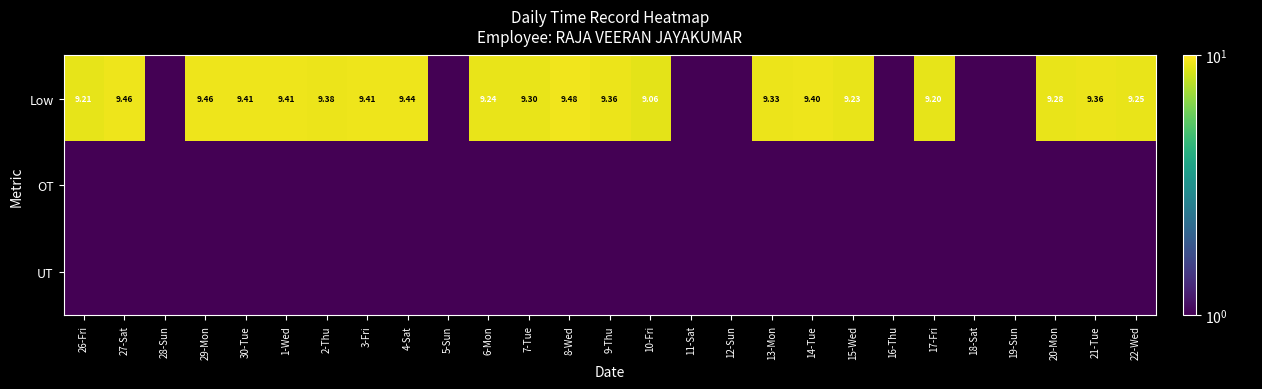

Which series has the largest range (max minus min)?

Low